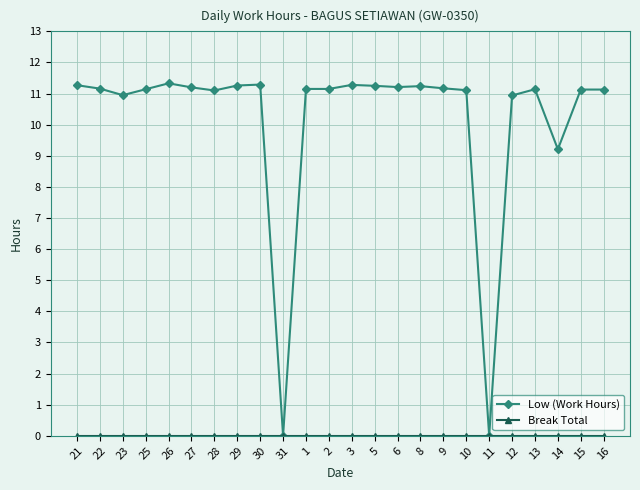

True or false: Low (Work Hours) has more than 0 points higher than both neighbors.

True